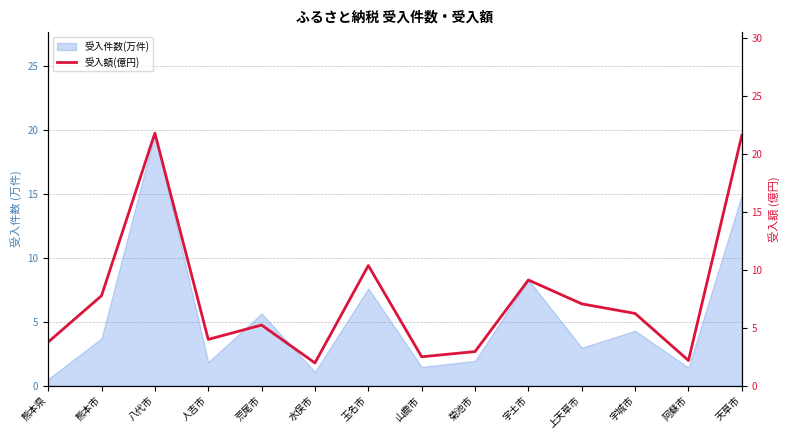

Where is the data nearest to the value 11?

玉名市